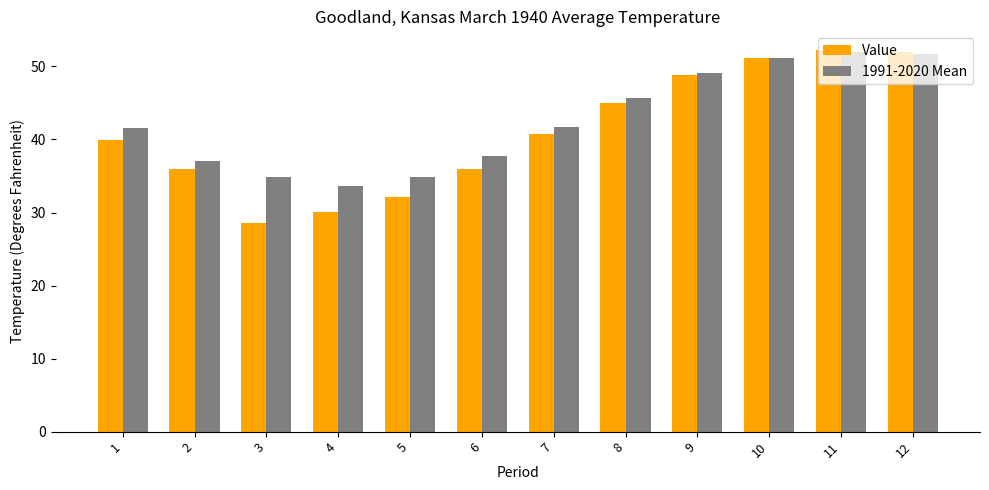

True or false: 1991-2020 Mean has a value of 45.7 at 8.

True